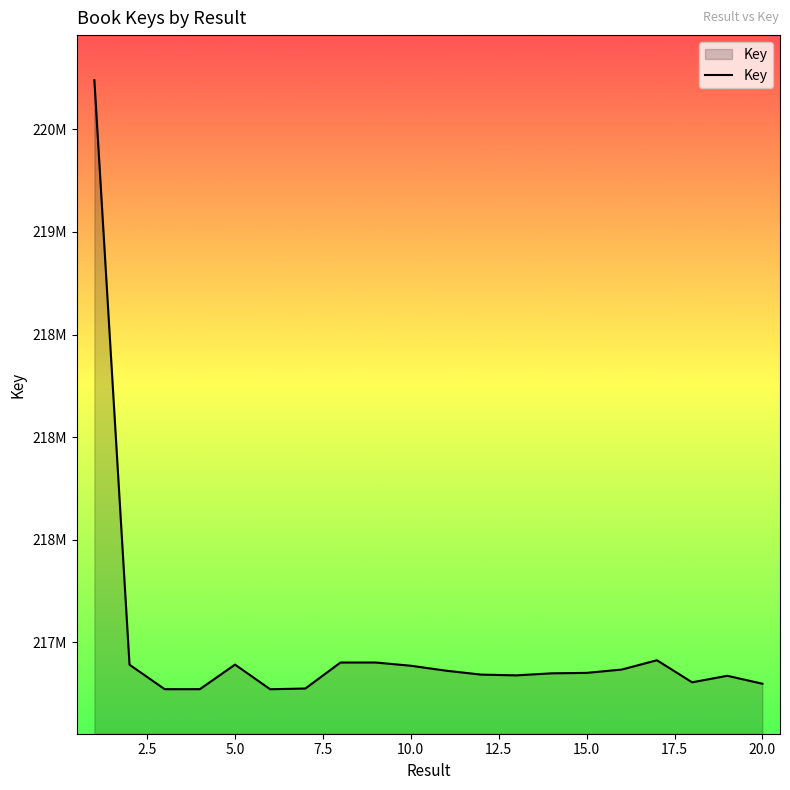

What is the smallest value displayed?

216771815